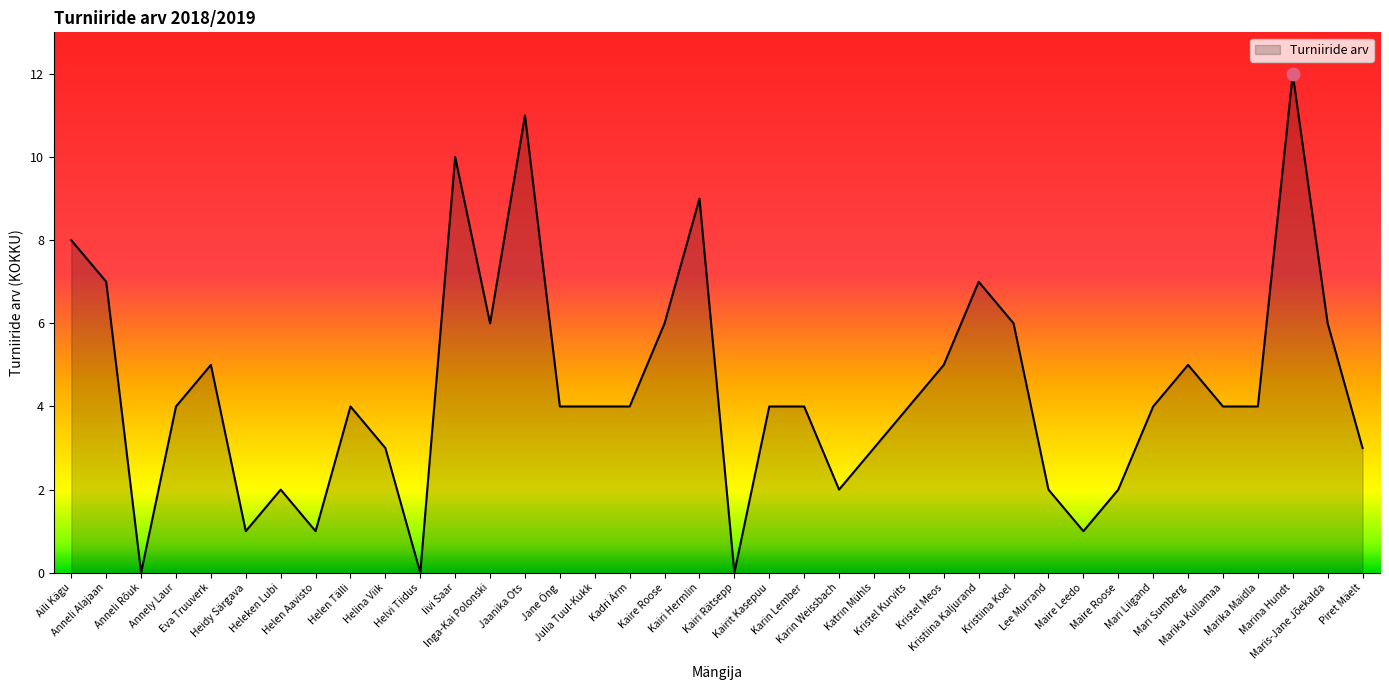

What is the maximum value shown in the chart?

12